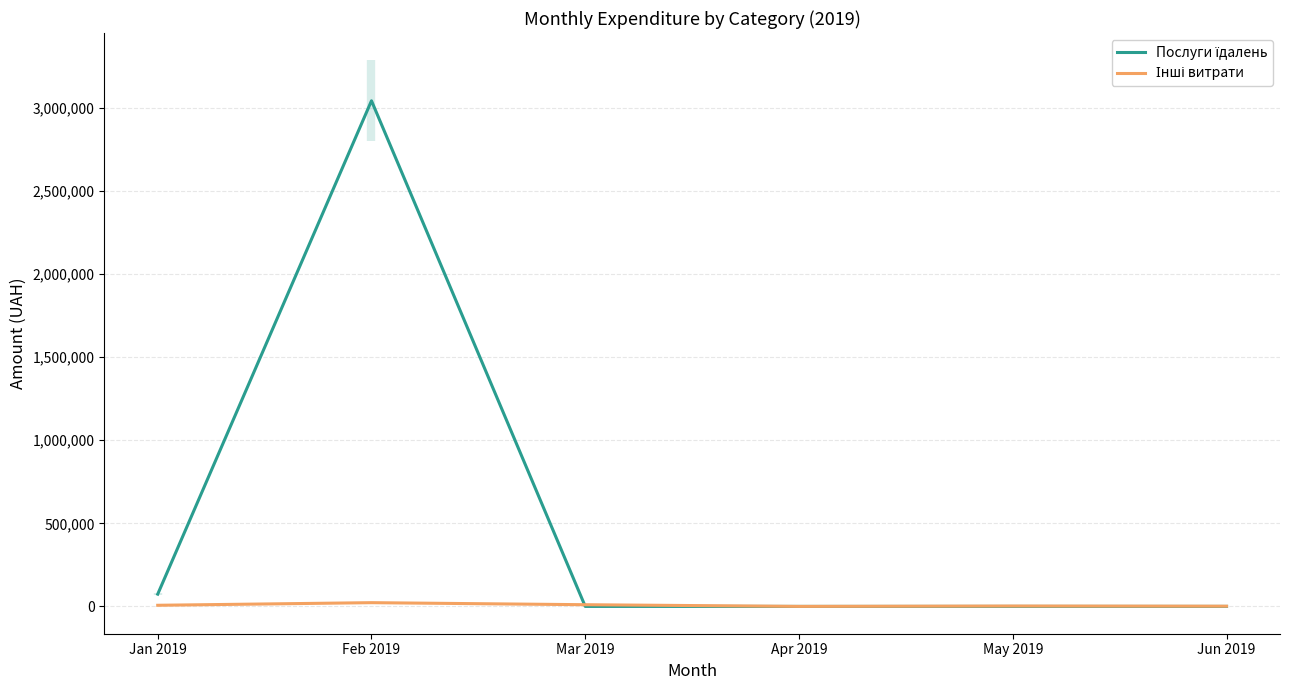

Reading right to left, transcribe all the data shown in this chart.

Послуги їдалень: Jun 2019=0.0	May 2019=0.0	Apr 2019=0.0	Mar 2019=0.0	Feb 2019=3043716.1	Jan 2019=73890.6
Інші витрати: Jun 2019=1289.2	May 2019=2303.3	Apr 2019=135.5	Mar 2019=10261.6	Feb 2019=22560.7	Jan 2019=6863.2